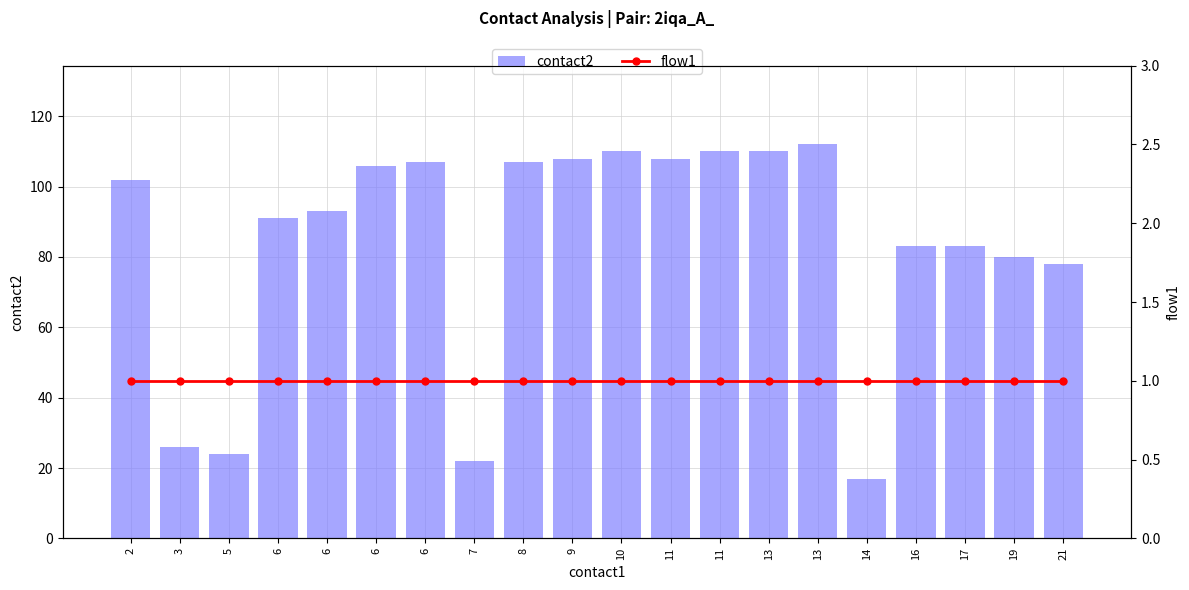

At how many categories does at least one series exceed 71?

16